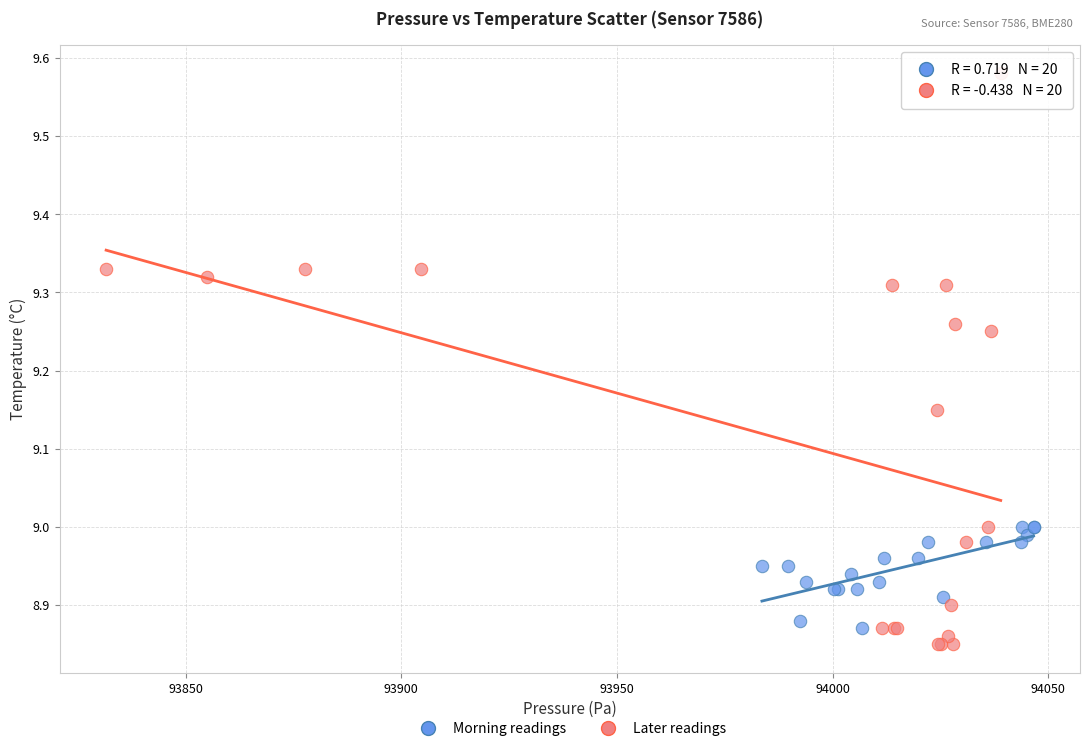

Which series contains the highest Y value?

Later readings